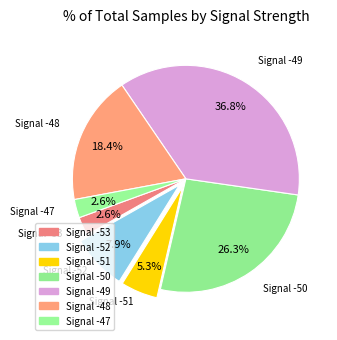

How many segments does this pie chart have?

7